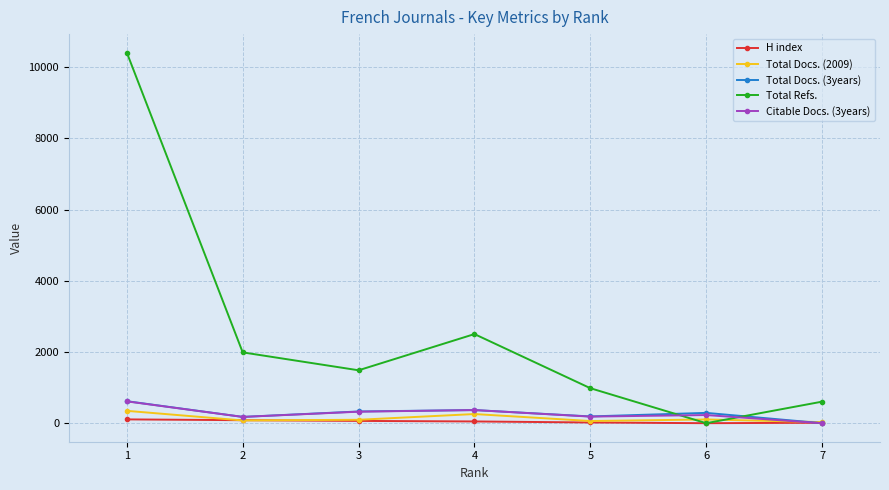

Which series has the largest range (max minus min)?

Total Refs.